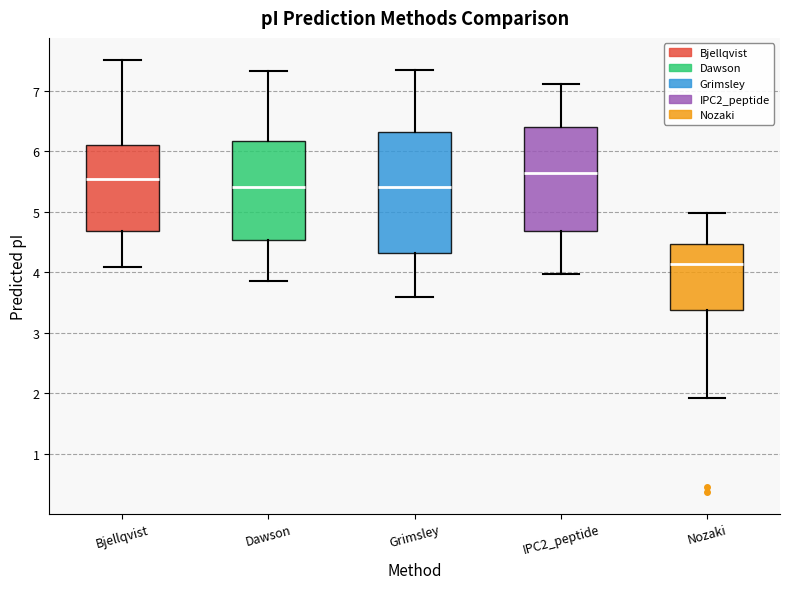

Where does the upper whisker of the box for Bjellqvist end on the y-axis? The values are not printed on the chart, so give them approximately, as read against the axis.

7.5